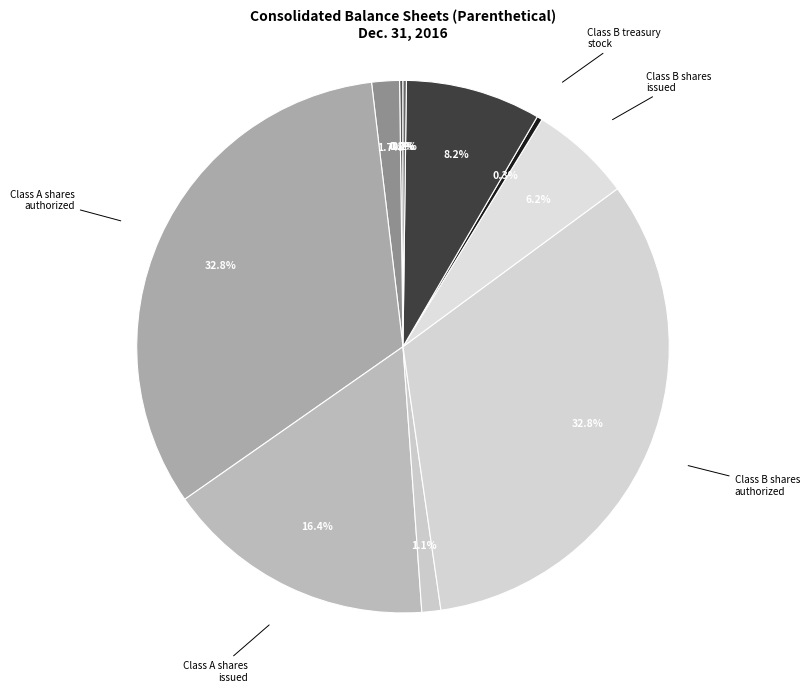

Between Class A treasury stock and Class B treasury stock, which is larger?

Class A treasury stock